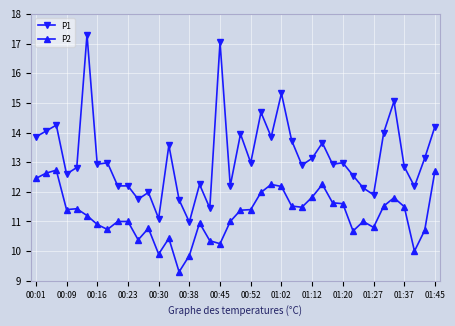

What is the sum of all P1 values?

527.3